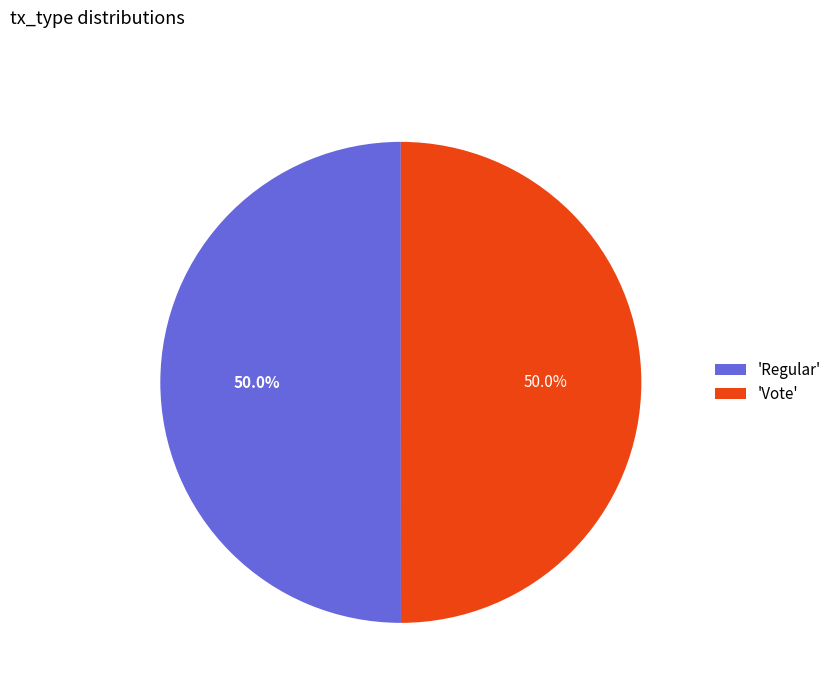

Approximately how many times larger is the value at 'Regular' compared to 'Vote'?

1.0